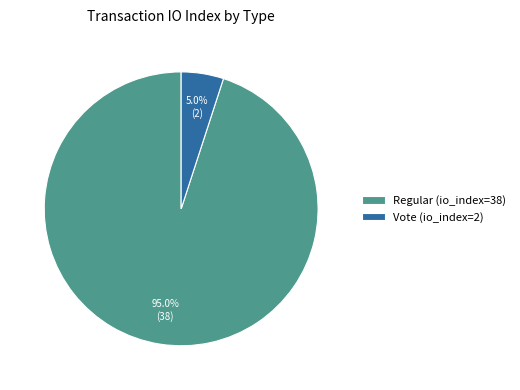

Is the sum of Regular (io_index=38) and Vote (io_index=2) greater than half?

Yes